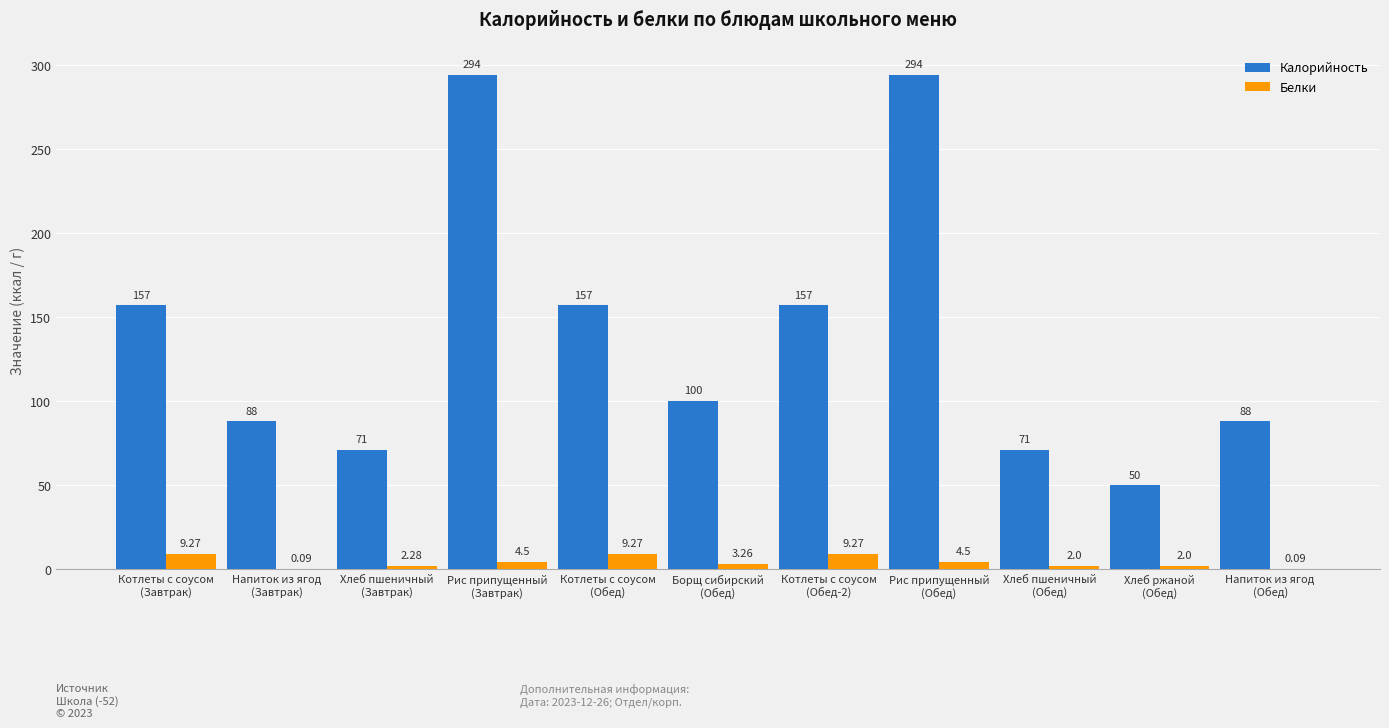

Does the chart contain stacked bars?

No